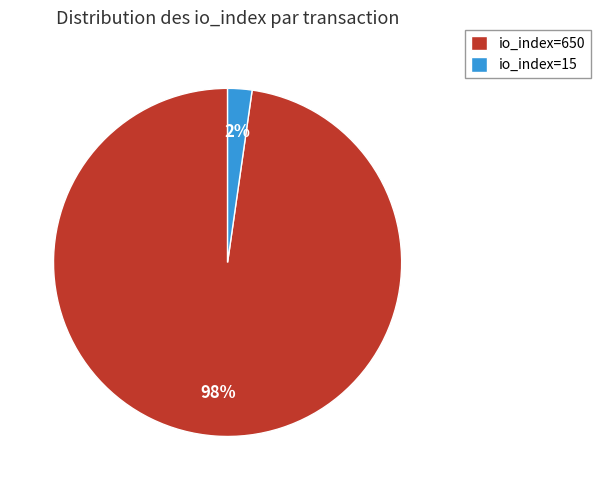

Rank the categories by value from highest to lowest.

io_index=650, io_index=15